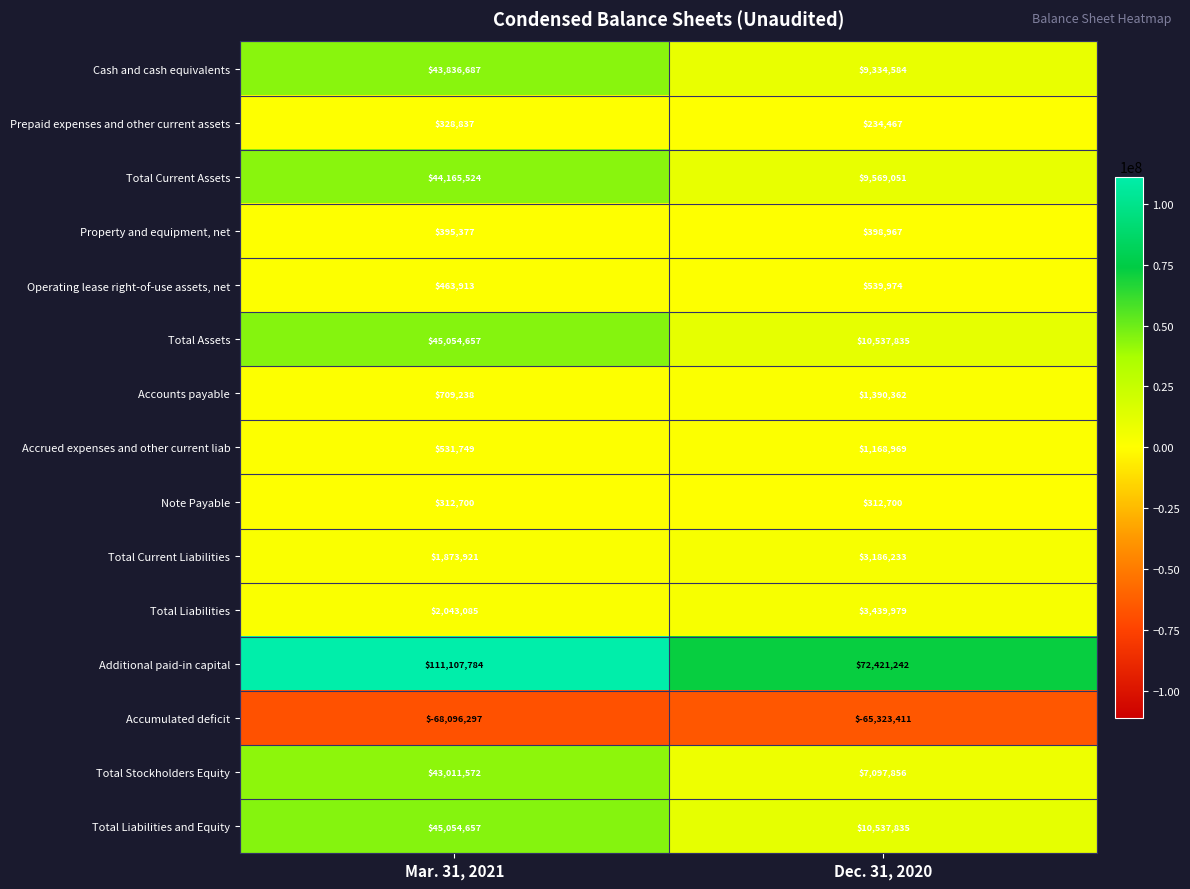

What value does the Prepaid expenses and other current assets series have at Dec. 31, 2020, to the nearest 10?

234470